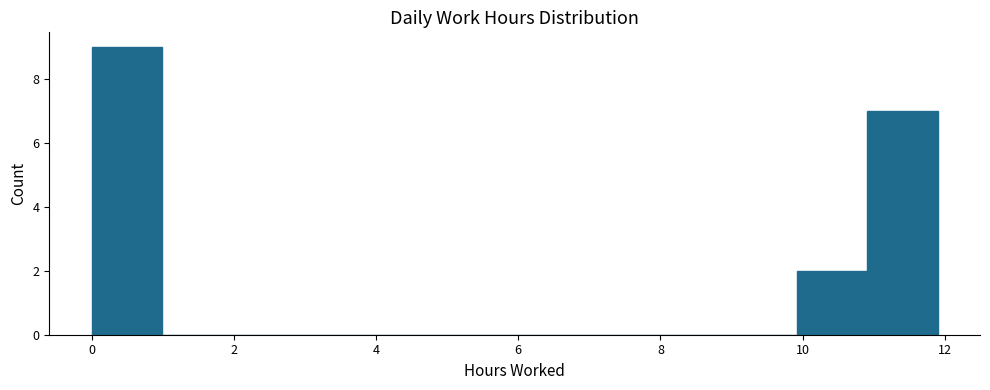

Reading left to right, transcribe this chart: for each bar, give the range it covers on the x-axis and its height. Neither the bar edges nor the heights are printed on the chart, so give them approximately, as read against the axes.

0 to 1: 9
1 to 2: 0
2 to 3: 0
3 to 4: 0
4 to 5: 0
5 to 6: 0
6 to 7: 0
7 to 8: 0
8 to 9: 0
9 to 10: 0
10 to 11: 2
11 to 12: 7